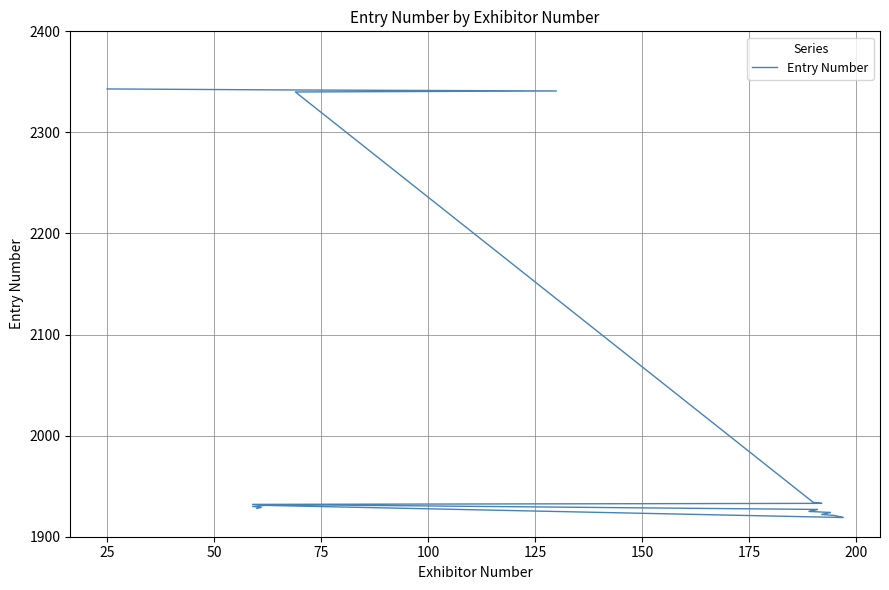

What is the difference between the maximum and second lowest values?

423